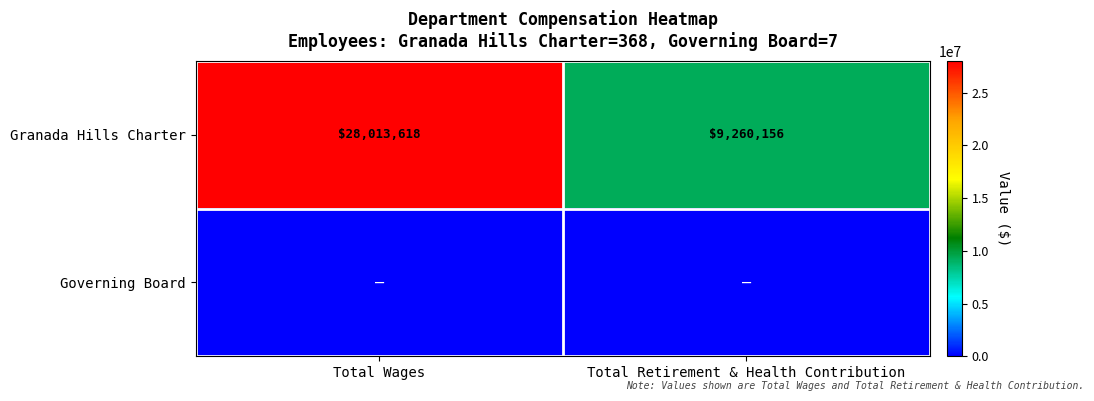

Is it true that Granada Hills Charter equals 28013618 at Total Wages?

True